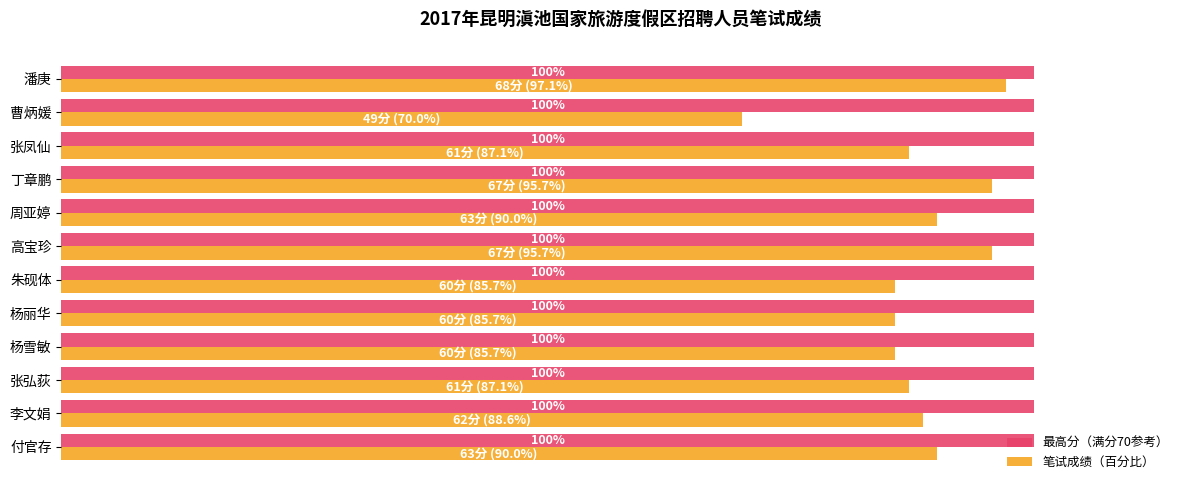

Is the value of 最高分（满分70参考） at 丁章鹏 greater than the value of 笔试成绩（百分比） at 高宝珍?

Yes